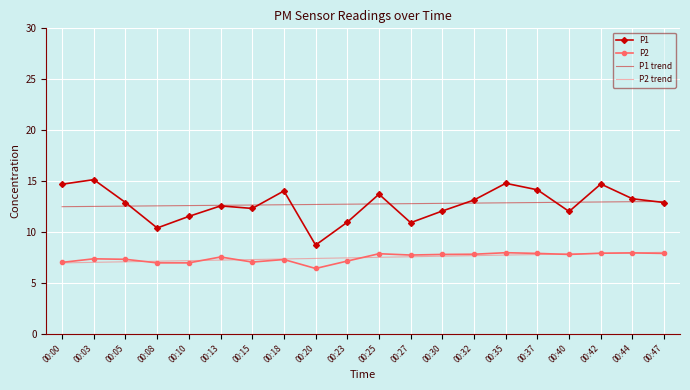

True or false: P2 trend and P1 cross at least once.

False